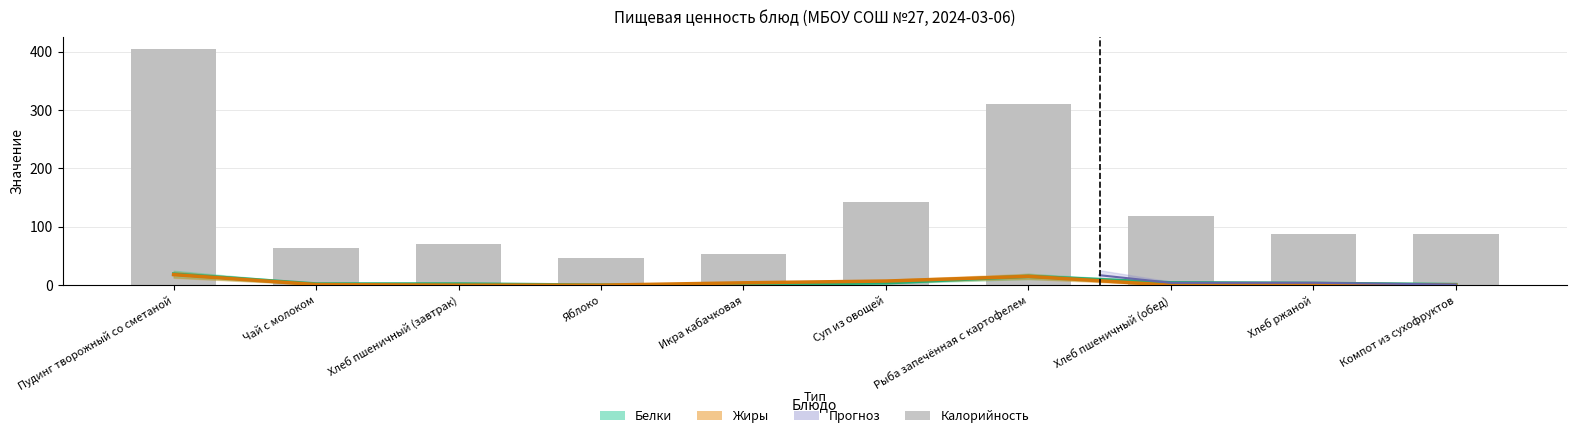

Is the value of Калорийность at Икра кабачковая greater than the value of Белки at Хлеб пшеничный (завтрак)?

Yes